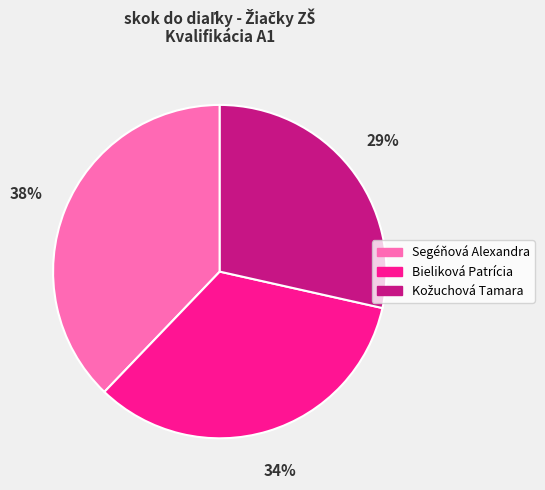

True or false: Segéňová Alexandra accounts for 38% of the total.

True